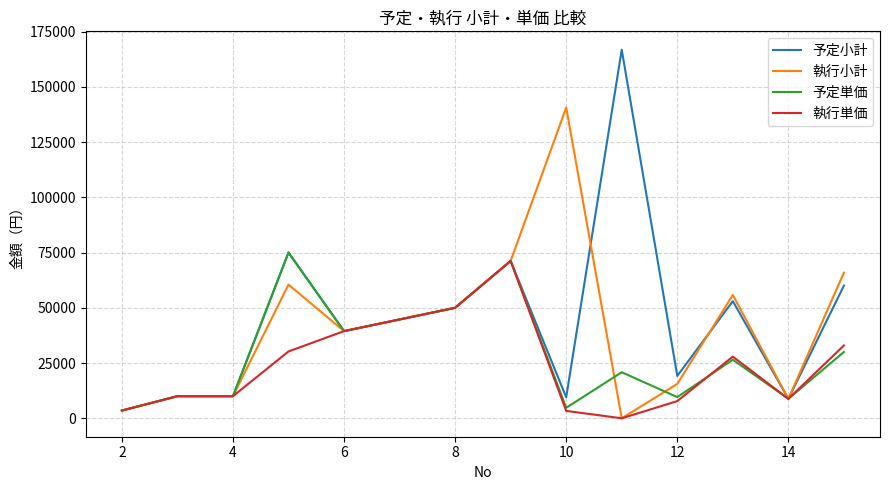

Rank the series by their average value, from highest to lowest.

予定小計, 執行小計, 予定単価, 執行単価